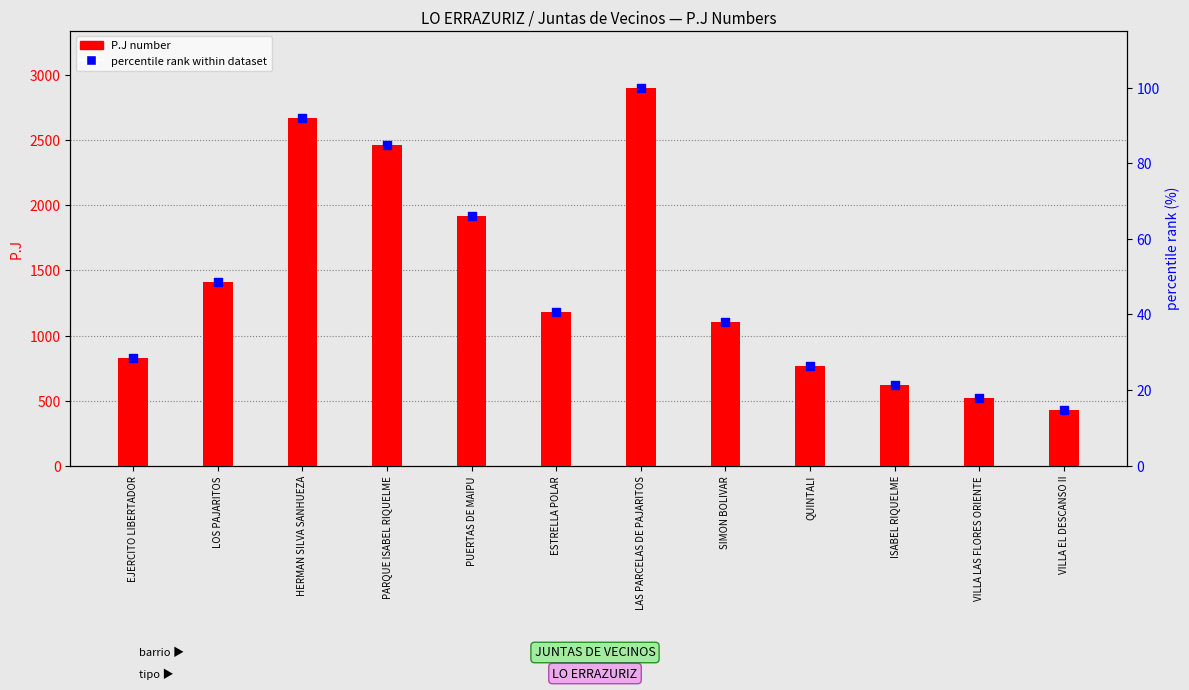

What is the total value across all series at PARQUE ISABEL RIQUELME?

2545.7